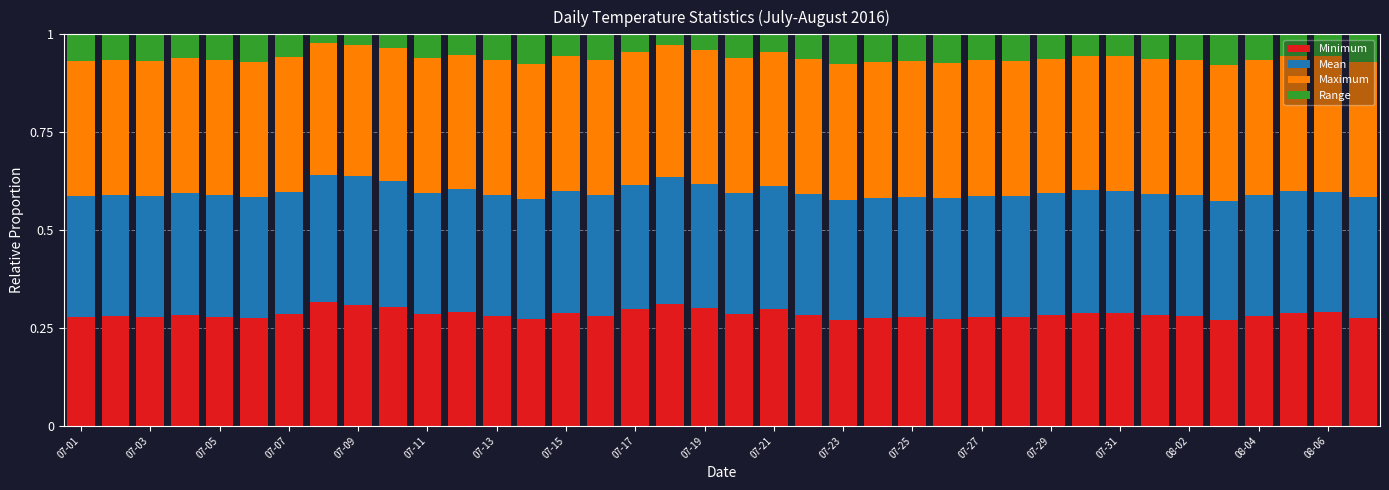

How many Minimum values are between 0 and 1?

38